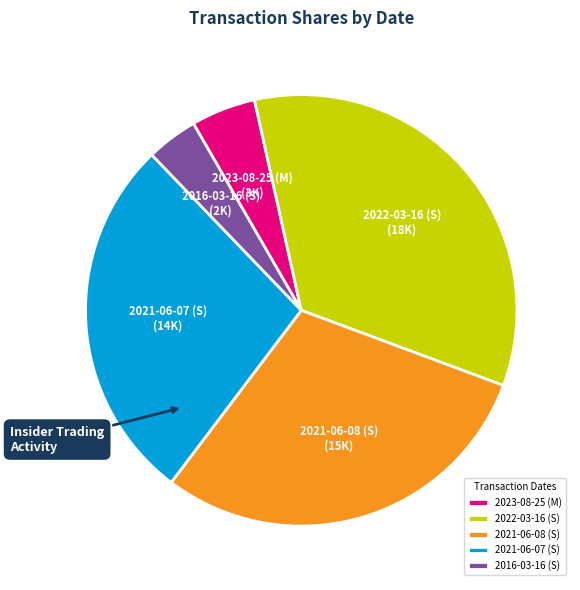

What is the ratio of the value at 2021-06-08 (S) to the value at 2016-03-16 (S)?

7.7